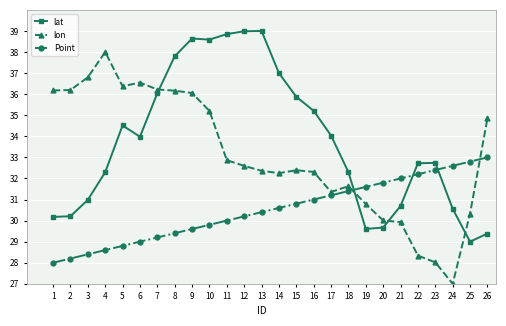

How many values in the lon series are below 32?

9